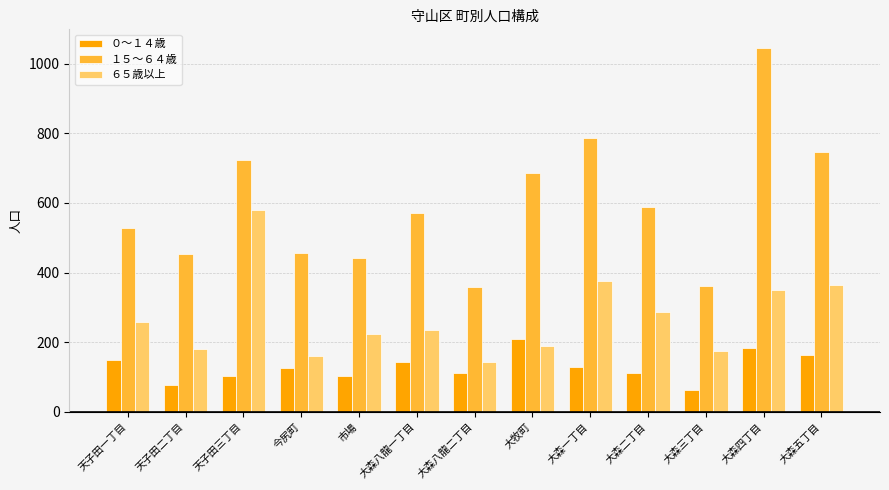

Rank the series at 天子田一丁目 from lowest to highest value.

０～１４歳, ６５歳以上, １５～６４歳